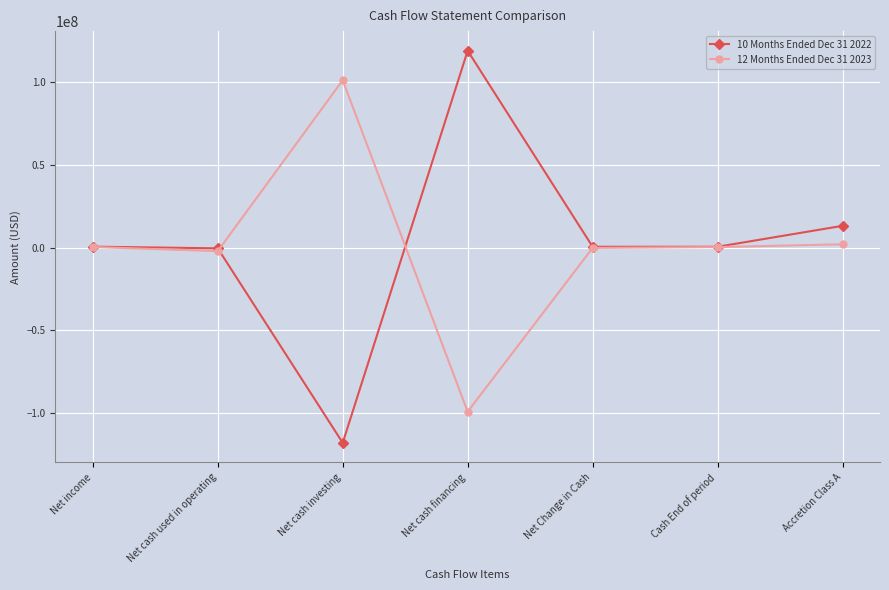

At which category is the sum across all series the highest?

Net cash financing